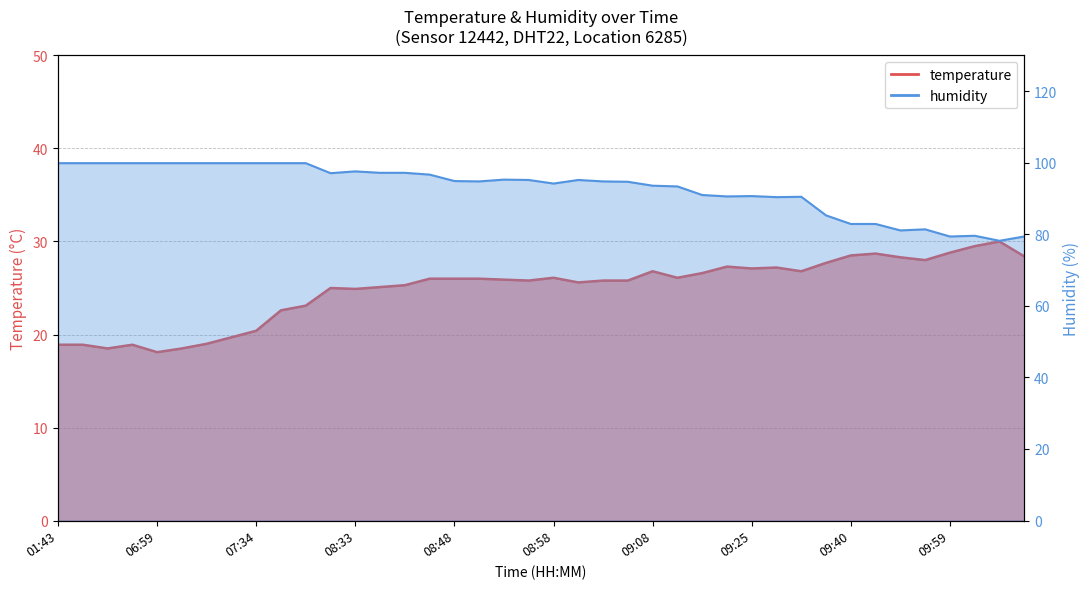

Reading left to right, transcribe all the data shown in this chart.

temperature: 18.9	18.9	18.5	18.9	18.1	18.5	19.0	19.7	20.4	22.6	23.1	25.0	24.9	25.1	25.3	26.0	26.0	26.0	25.9	25.8	26.1	25.6	25.8	25.8	26.8	26.1	26.6	27.3	27.1	27.2	26.8	27.7	28.5	28.7	28.3	28.0	28.8	29.5	30.0	28.4
humidity: 99.9	99.9	99.9	99.9	99.9	99.9	99.9	99.9	99.9	99.9	99.9	97.1	97.6	97.2	97.2	96.7	94.9	94.8	95.3	95.2	94.2	95.2	94.8	94.7	93.6	93.4	91.0	90.6	90.7	90.4	90.5	85.3	82.9	82.9	81.1	81.4	79.4	79.6	78.2	79.4